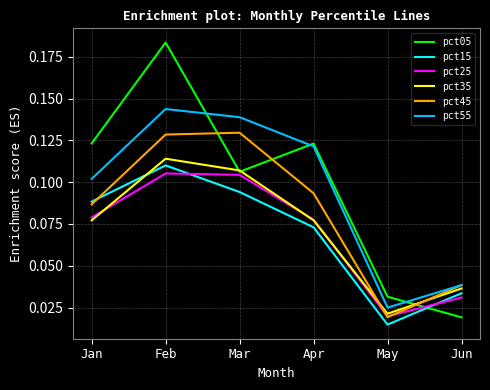

Which series has the largest range (max minus min)?

pct05